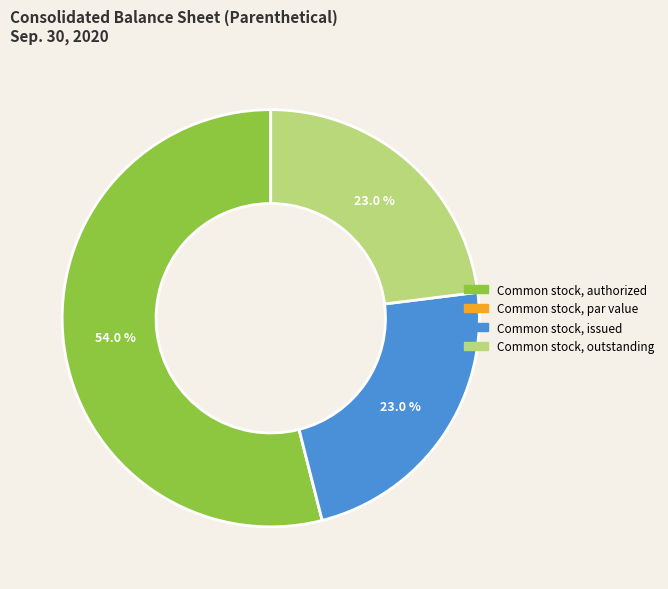

Which has a higher value, Common stock, authorized or Common stock, outstanding?

Common stock, authorized